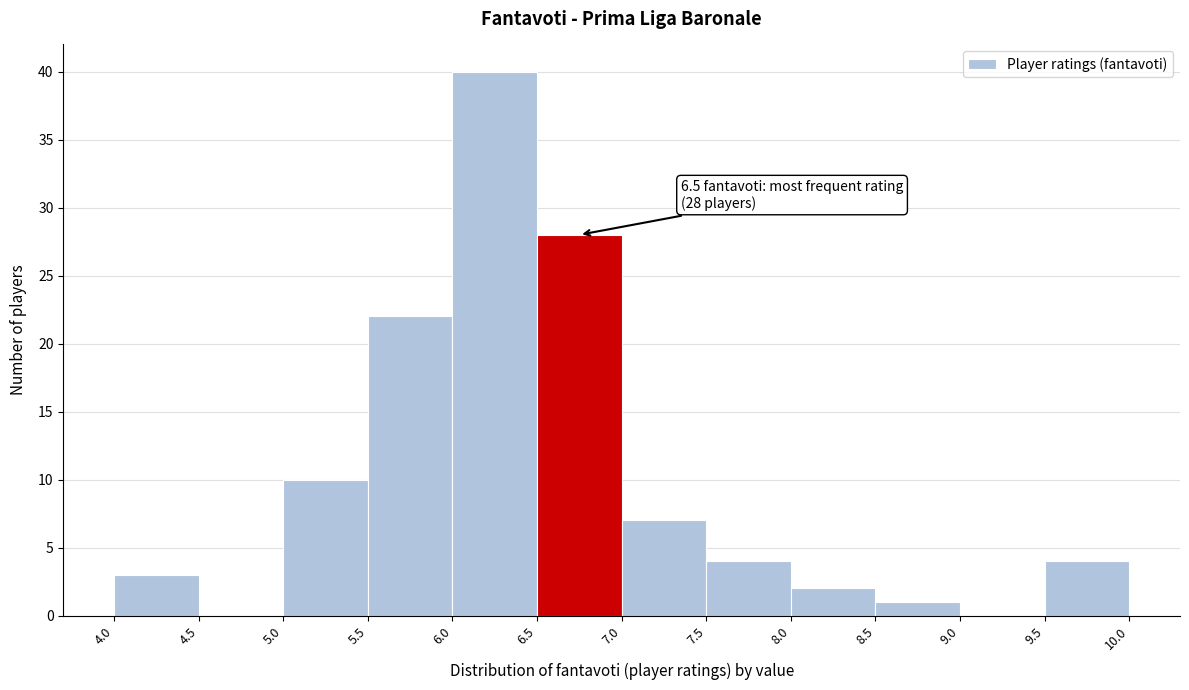

Over which range of the x-axis is the bar tallest?

6.0 to 6.5